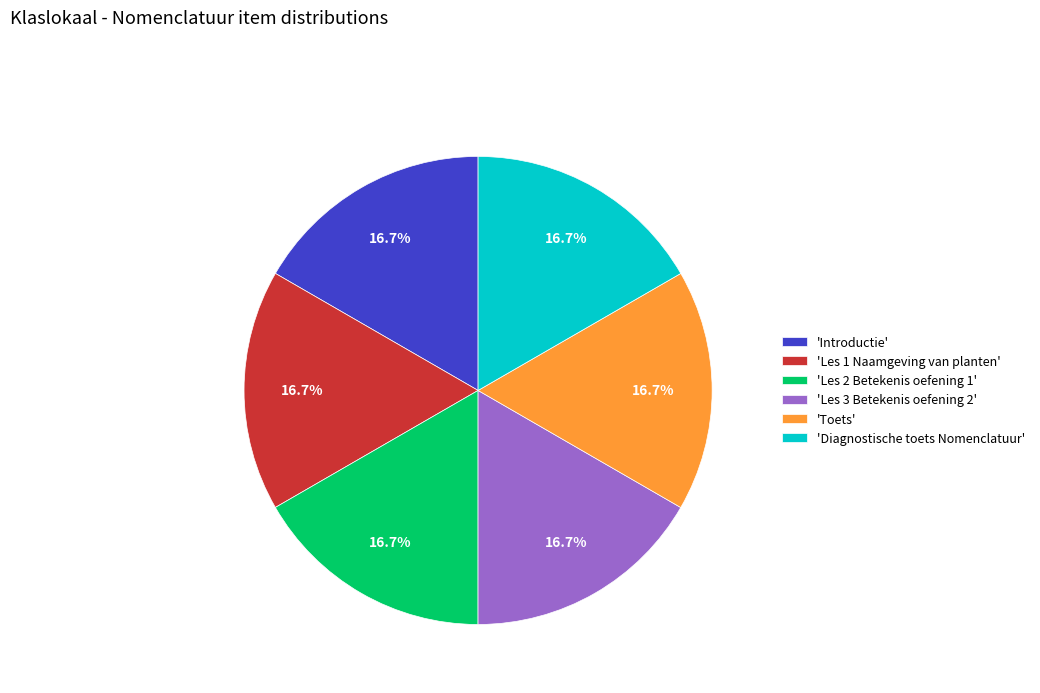

What is the ratio of the value at 'Toets' to the value at 'Les 1 Naamgeving van planten'?

1.0